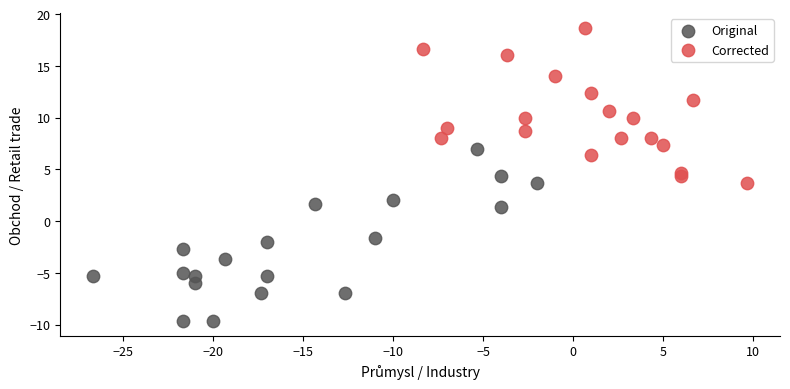

Which series contains the lowest Y value?

Original